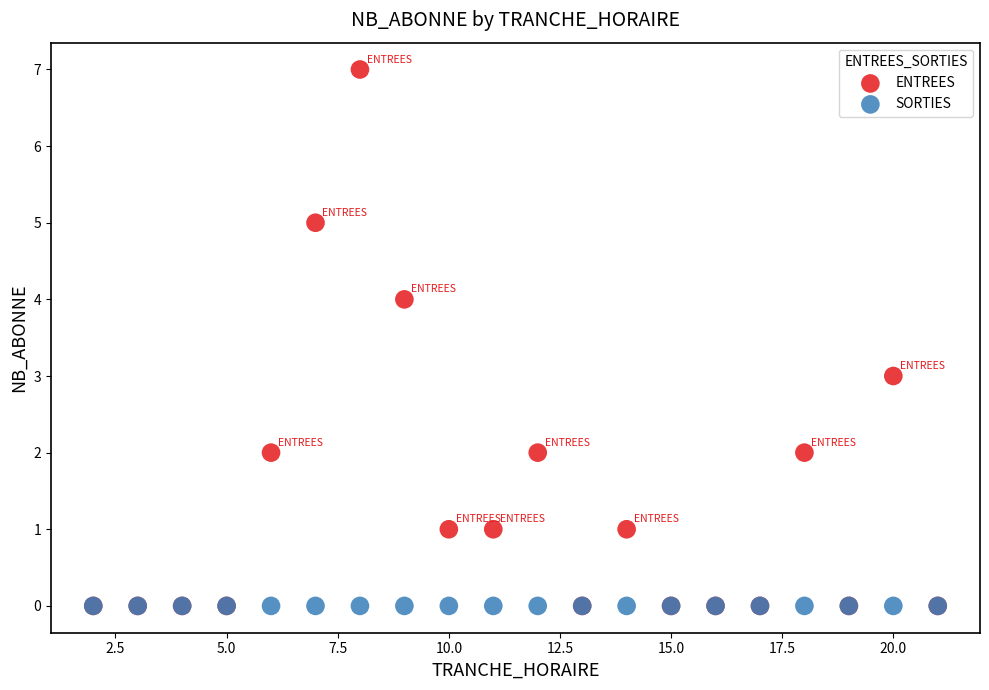

What are all the series names shown in the legend?

ENTREES, SORTIES